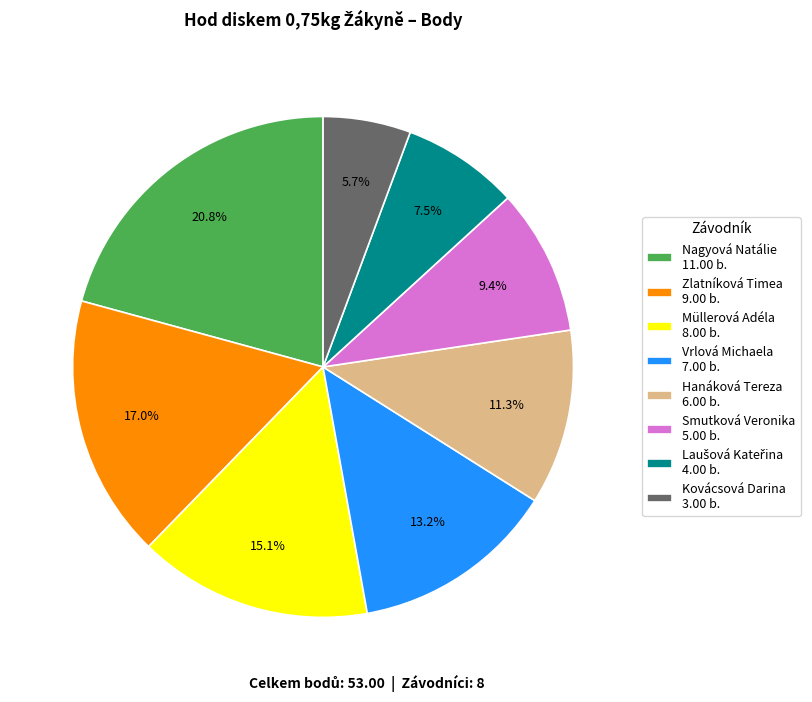

Is there a majority slice in this chart?

No